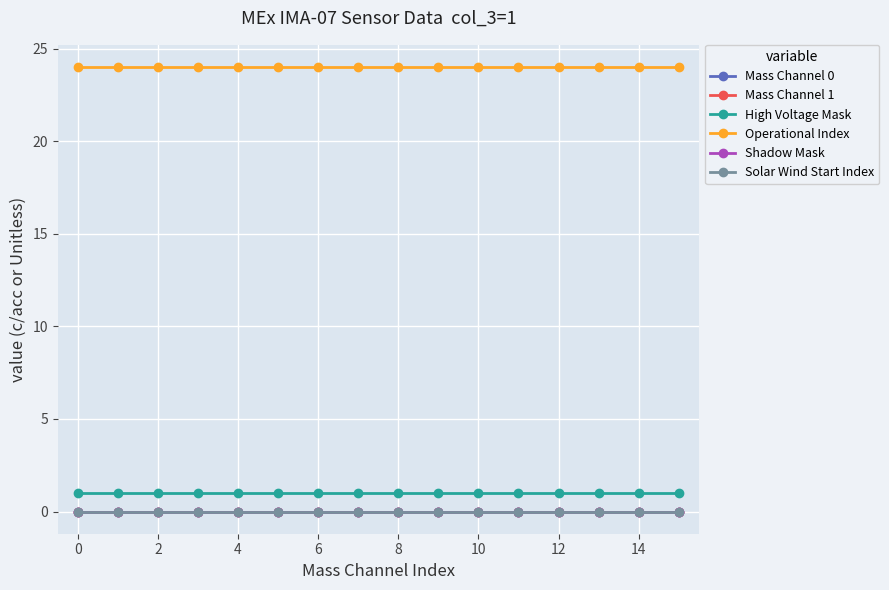

Is this an area chart (filled region under the line)?

No